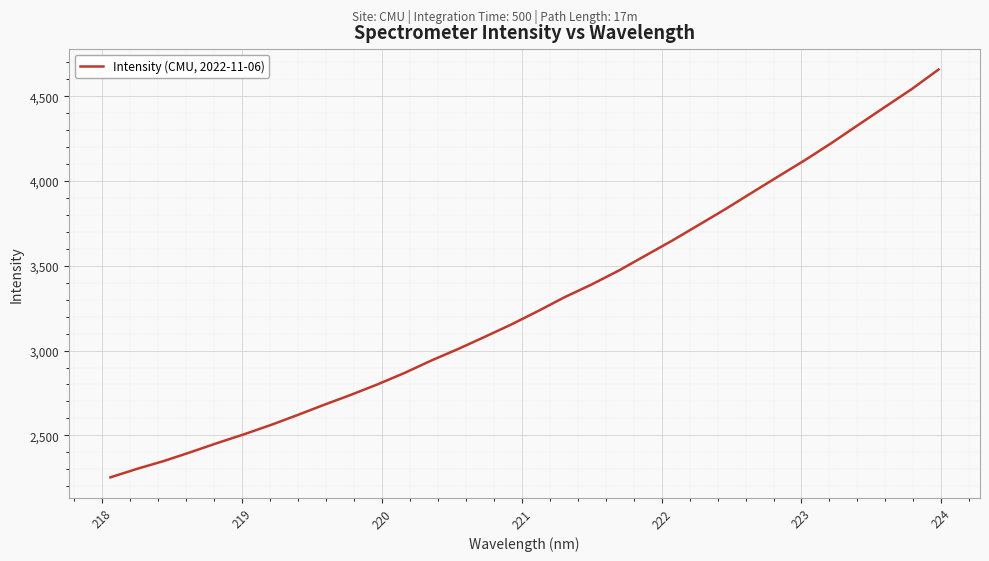

What is the maximum value shown in the chart?

4658.0